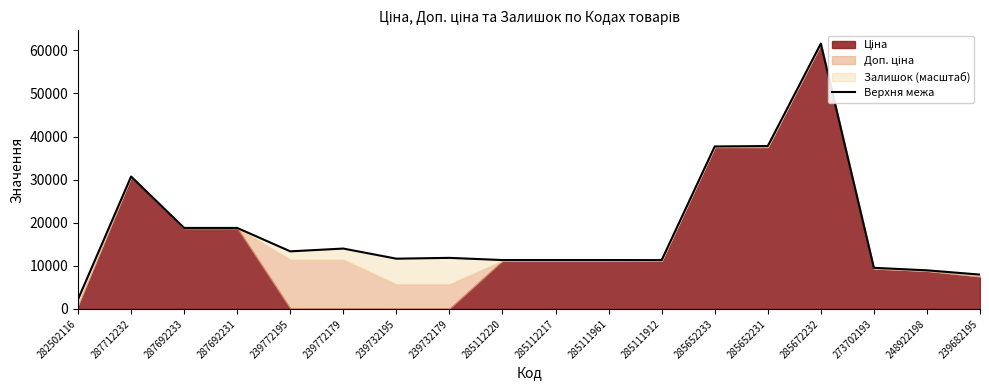

Approximately how many times larger is the value at 239732195 compared to 285672232?

0.2